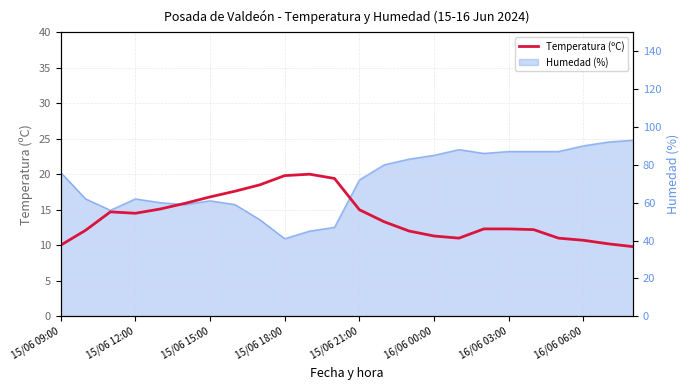

Does the chart have visible grid lines?

Yes